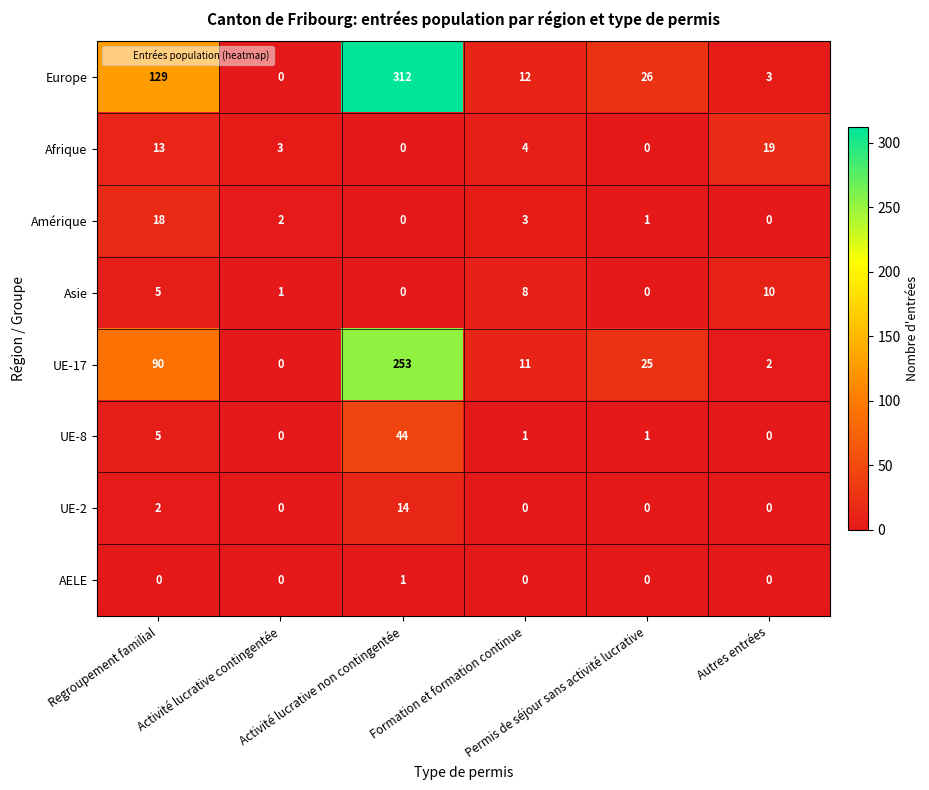

At how many categories does at least one series exceed 189?

1